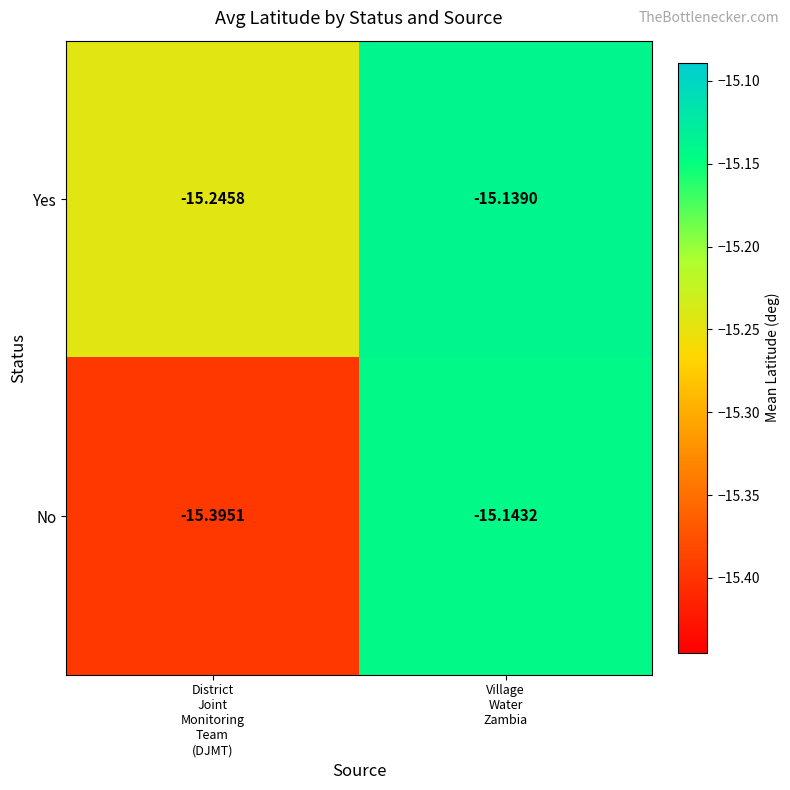

What is the total value across all series at Village
Water
Zambia?

-30.3